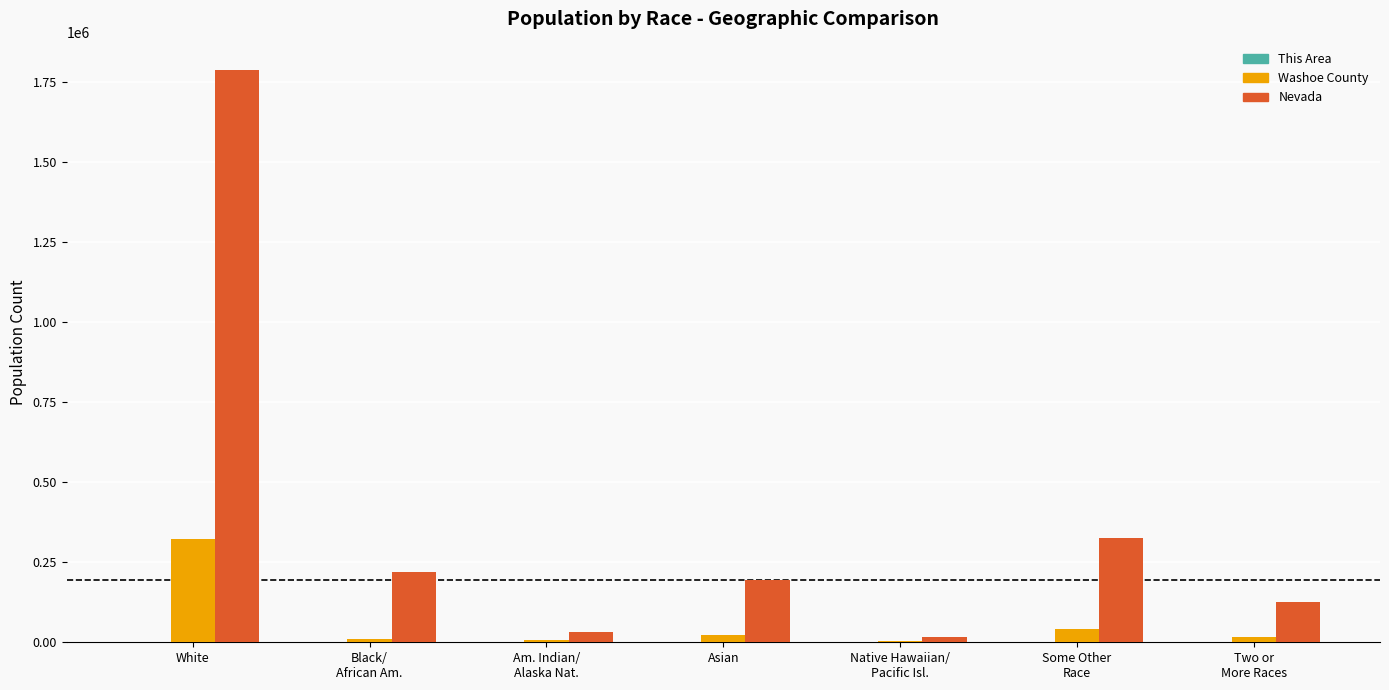

What is the maximum value for Nevada?

1786688